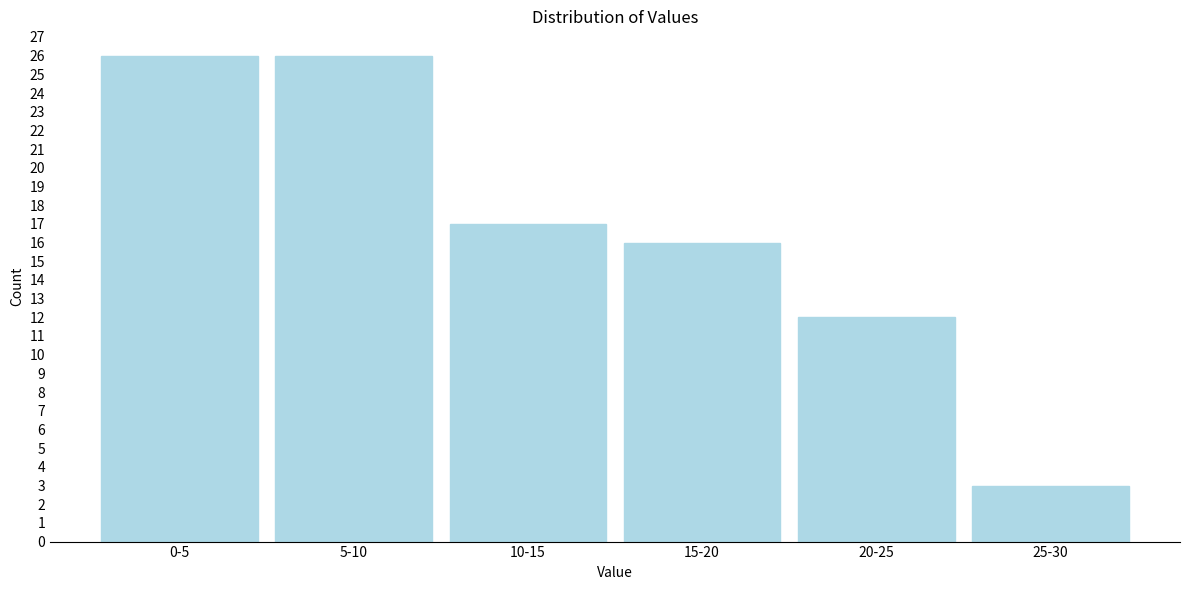

Reading left to right, list all the values displayed in this chart.

0-5=26	5-10=26	10-15=17	15-20=16	20-25=12	25-30=3